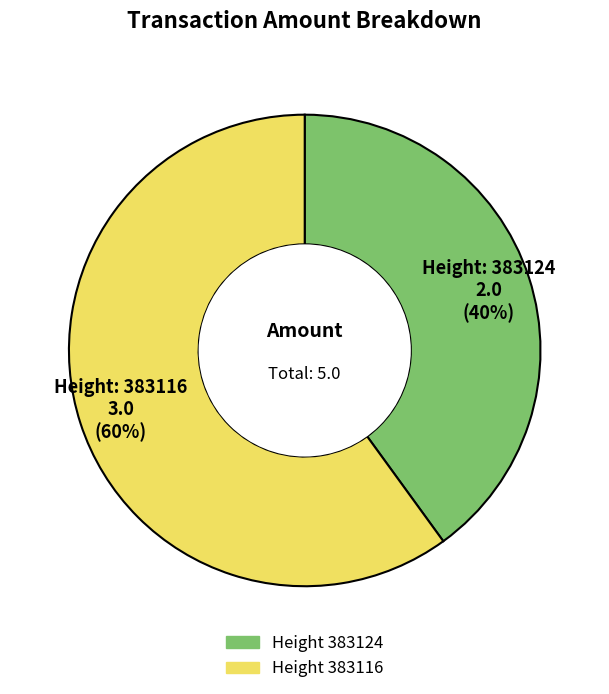

Is there a majority slice in this chart?

Yes